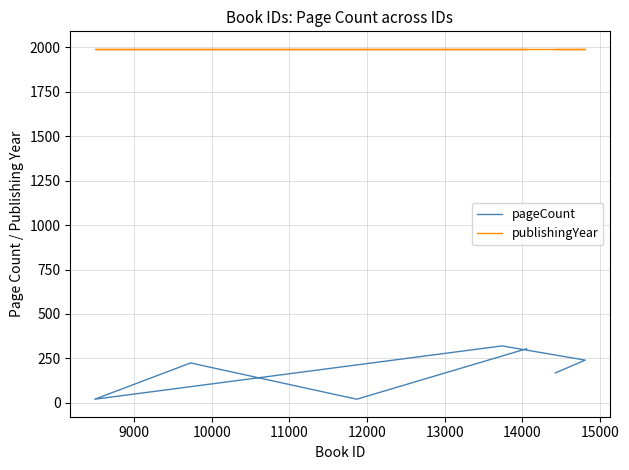

What is the minimum value shown in the chart?

20